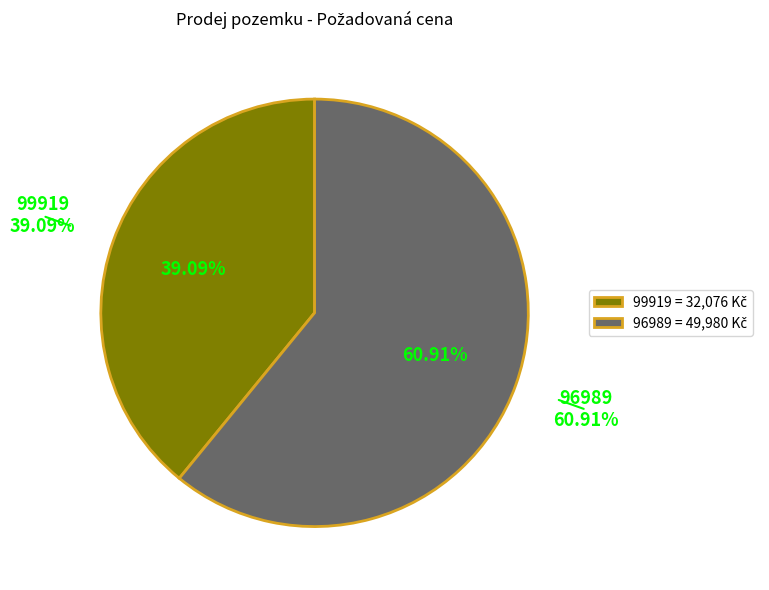

Do 99919 and 96989 together represent more than half of the pie?

Yes